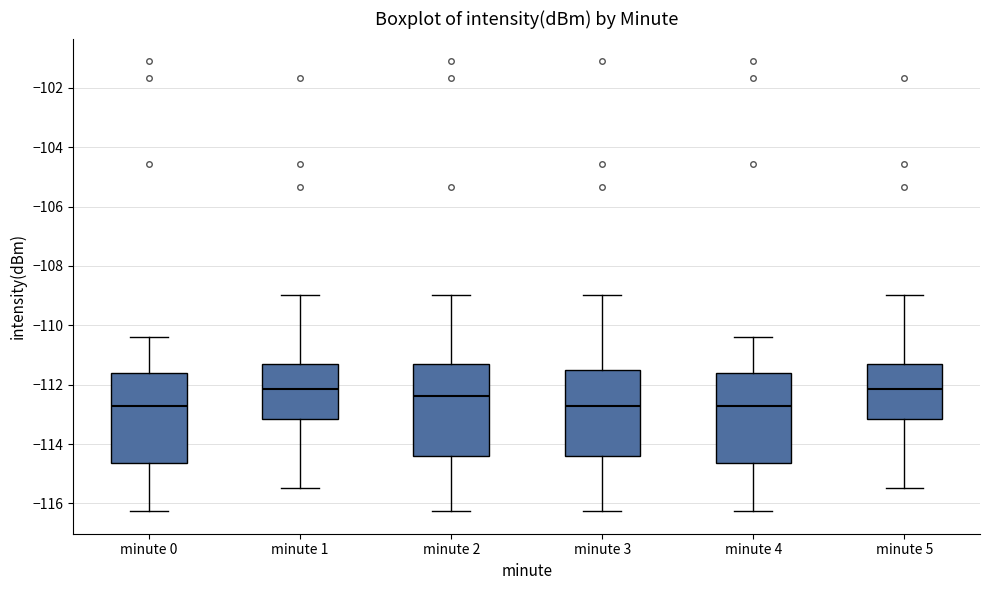

Where does the upper whisker of the box for minute 2 end on the y-axis? The values are not printed on the chart, so give them approximately, as read against the axis.

-109.0